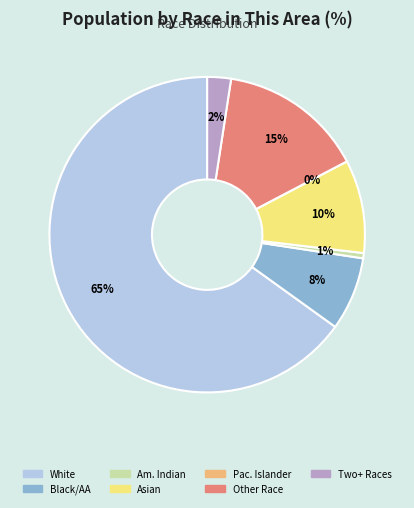

What is the total percentage of Asian alone and White alone?

74.6%